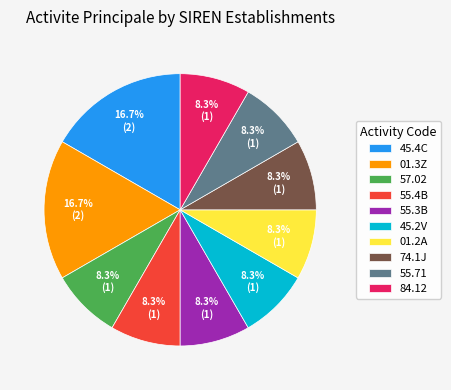

What portion of the pie excludes 01.3Z?

83.3%